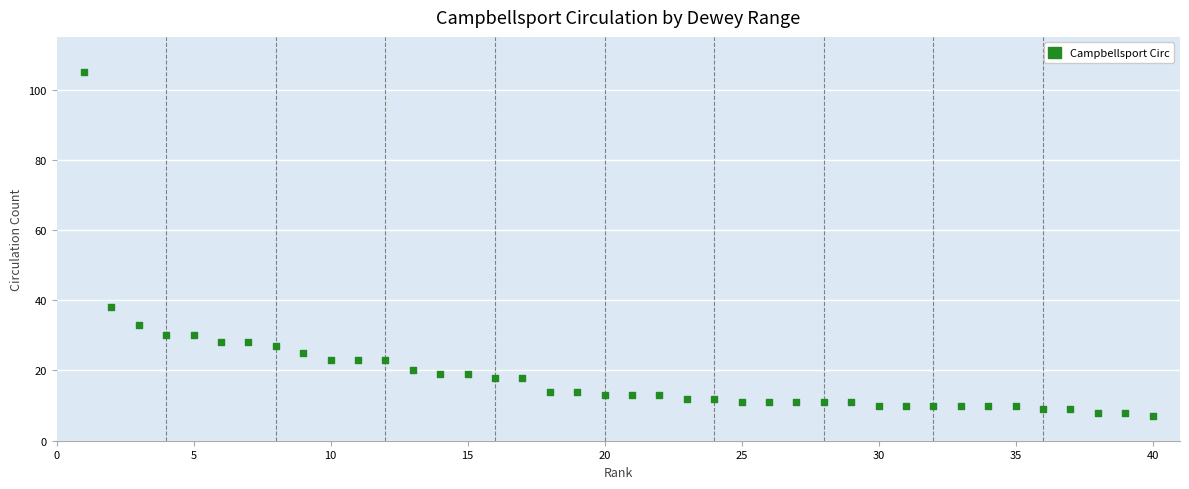

What is the range of X values (max minus min)?

39